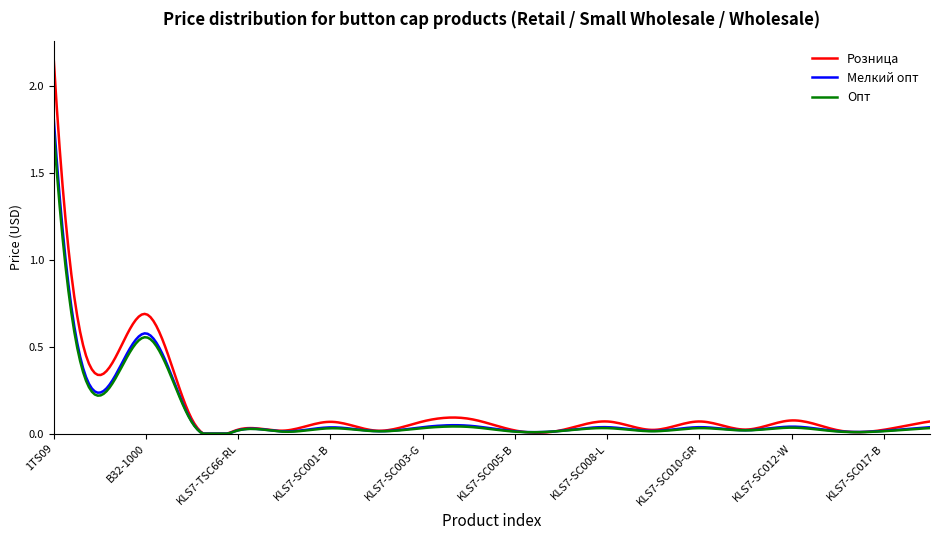

Which series has the largest range (max minus min)?

Розница